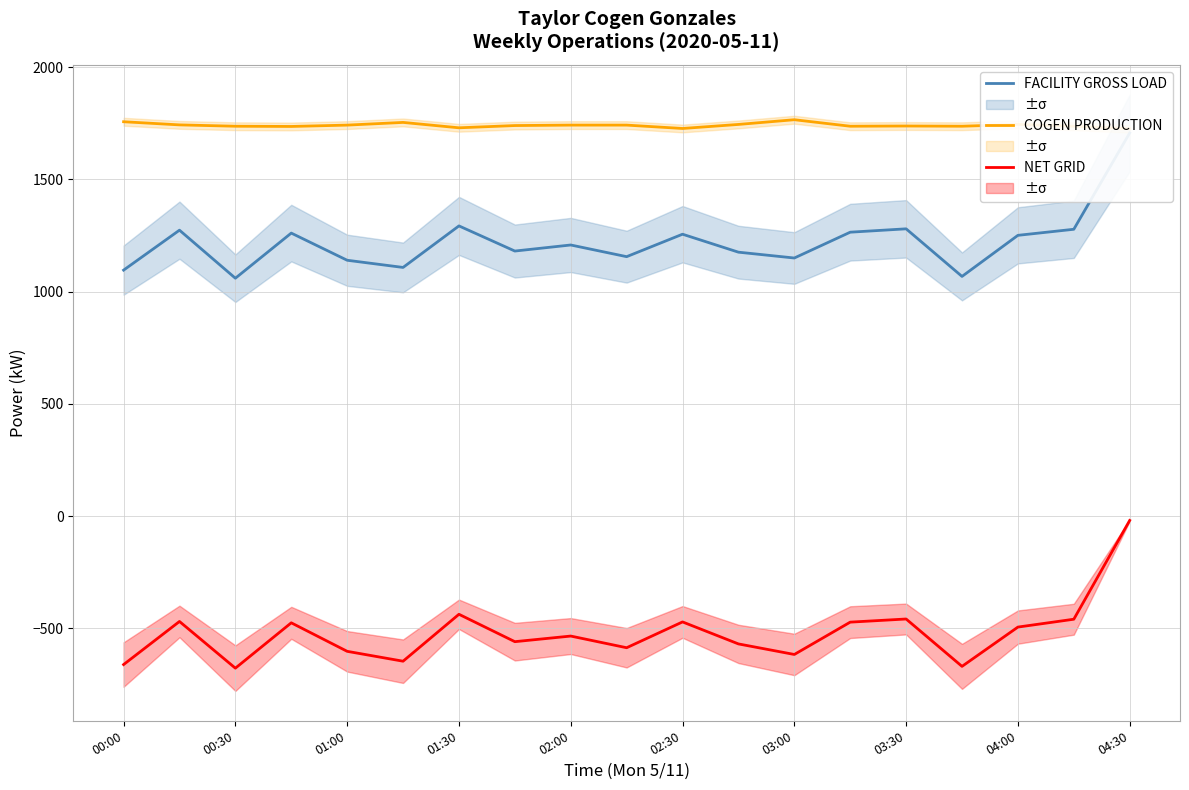

Reading left to right, transcribe all the data shown in this chart.

FACILITY GROSS LOAD: 1096	1274	1060	1261	1140	1108	1293	1181	1208	1156	1256	1176	1150	1265	1280	1068	1251	1278	1707
COGEN PRODUCTION: 1757	1743	1737	1736	1742	1754	1730	1740	1742	1742	1727	1745	1766	1737	1738	1737	1745	1737	1726
NET GRID: -661	-469	-677	-475	-602	-646	-437	-559	-534	-586	-471	-569	-616	-472	-458	-669	-494	-459	-19